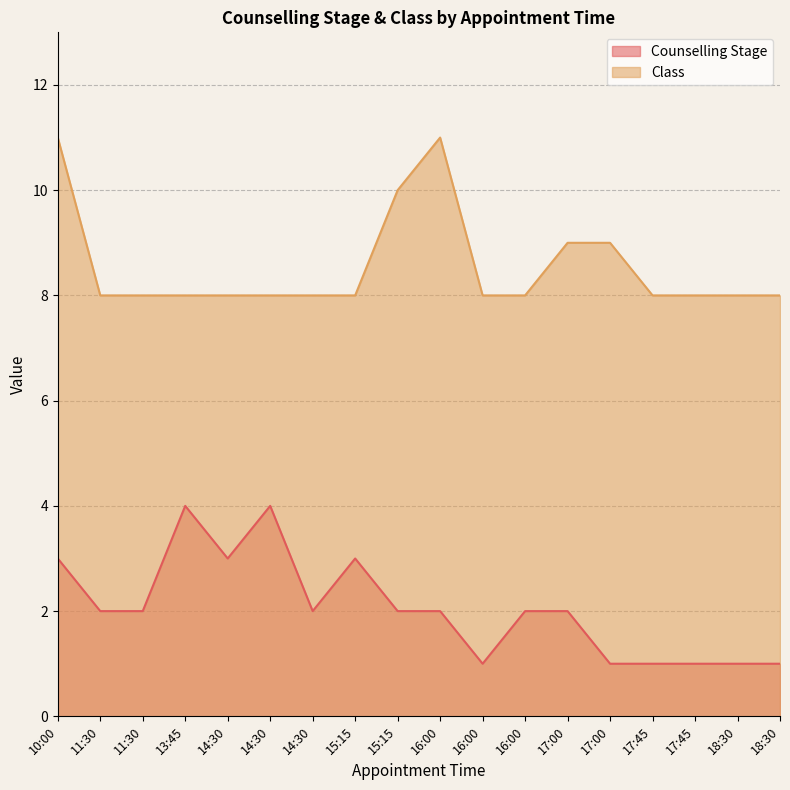

What is the difference between the maximum and minimum values in the Counselling Stage series?

3